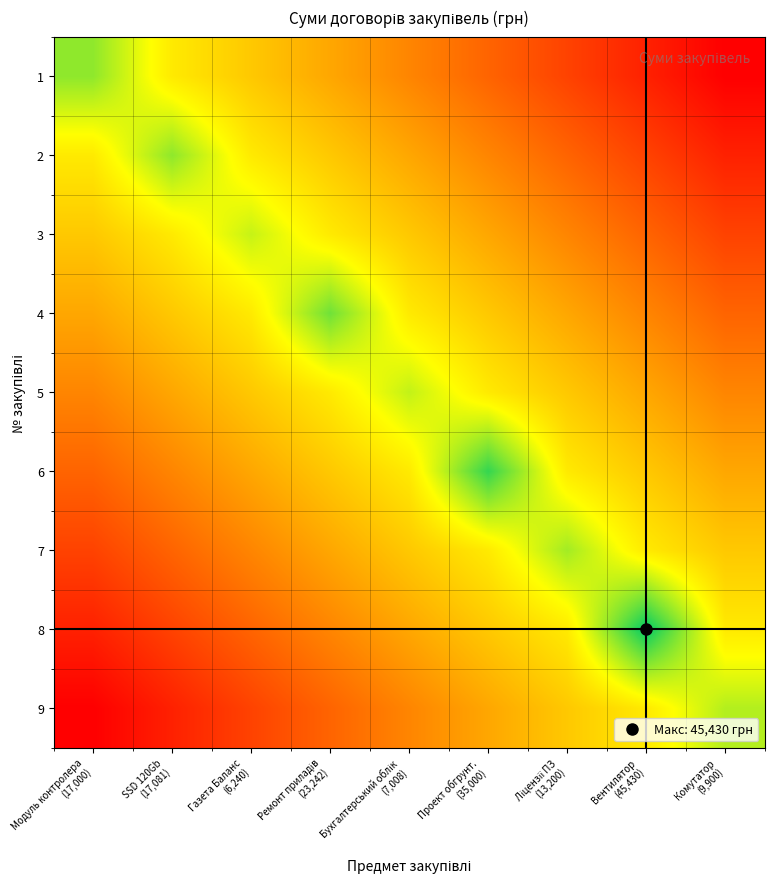

How many data points does each series have?

9